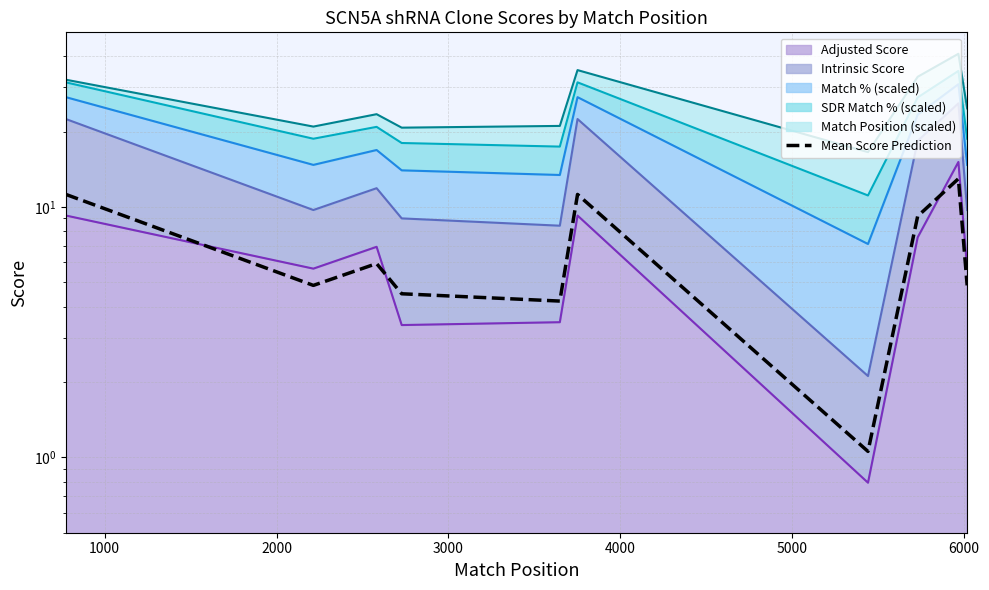

How many values are below 5?

5